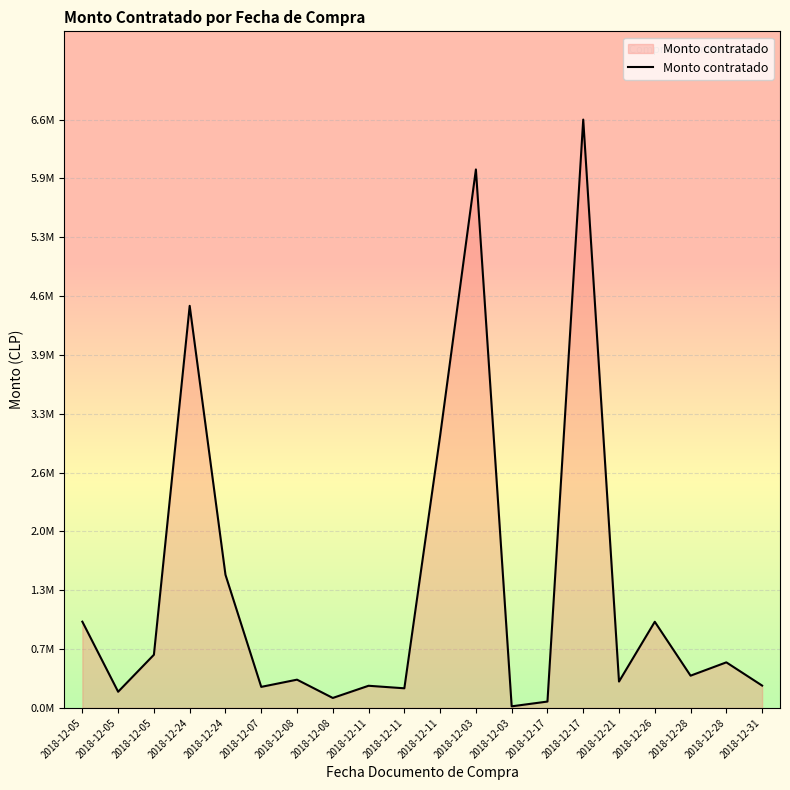

Does the chart display data point markers on the line(s)?

No